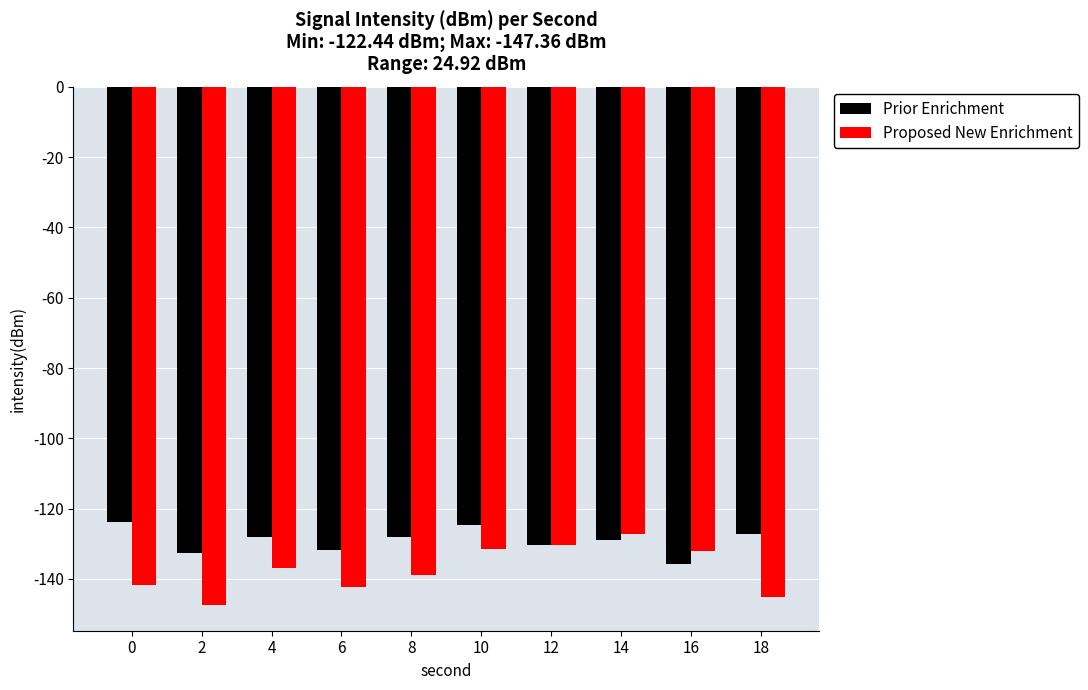

The value of Proposed New Enrichment at 6 is -195.8. True or false?

False